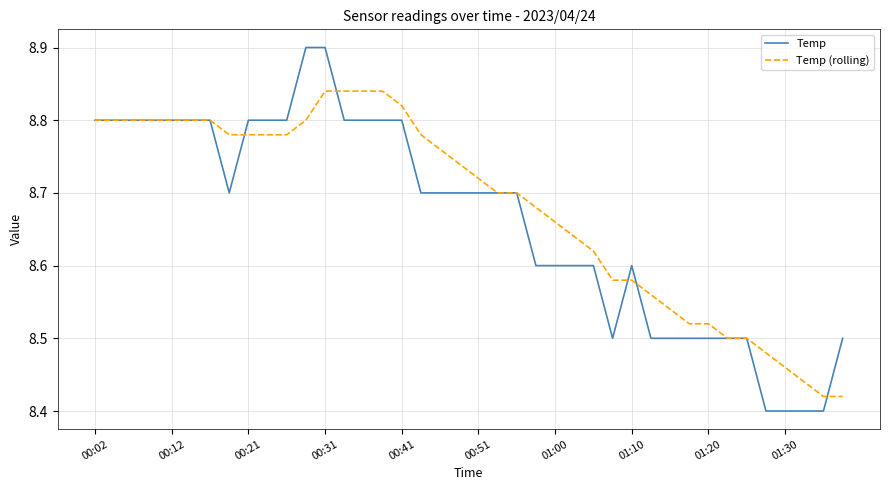

Which series has the largest range (max minus min)?

Temp